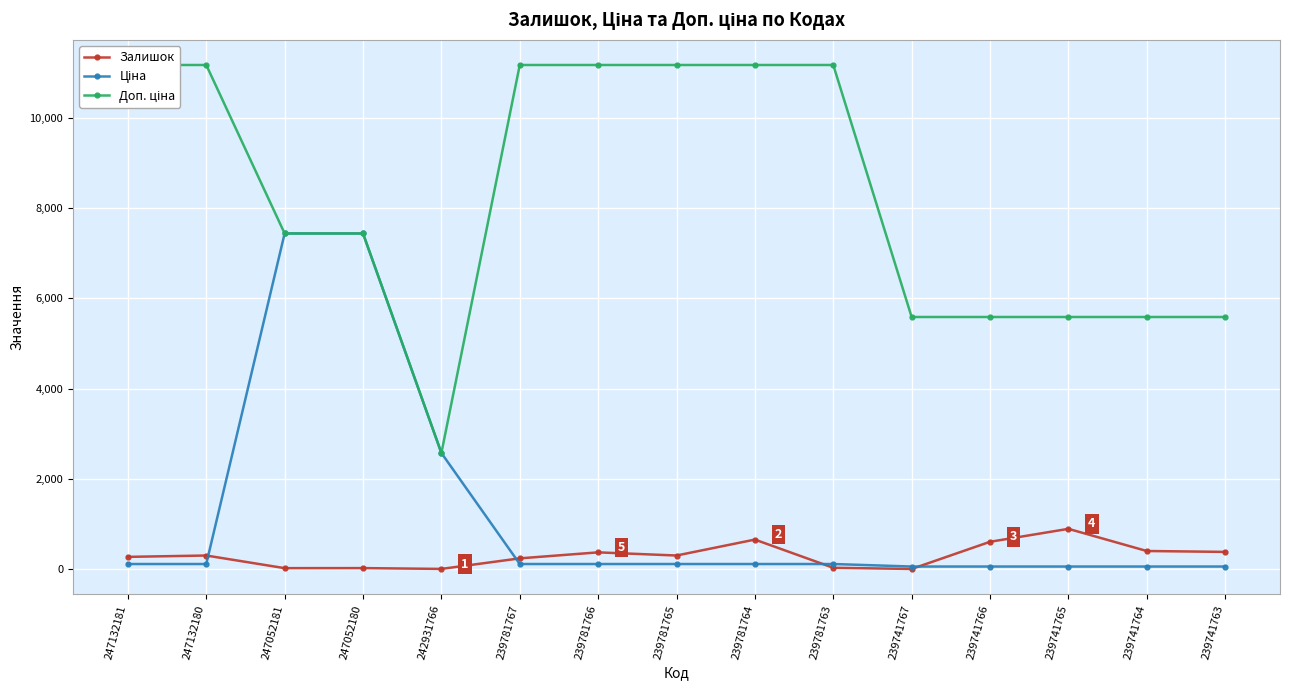

Rank the series at 239781763 from highest to lowest value.

Доп. ціна, Ціна, Залишок